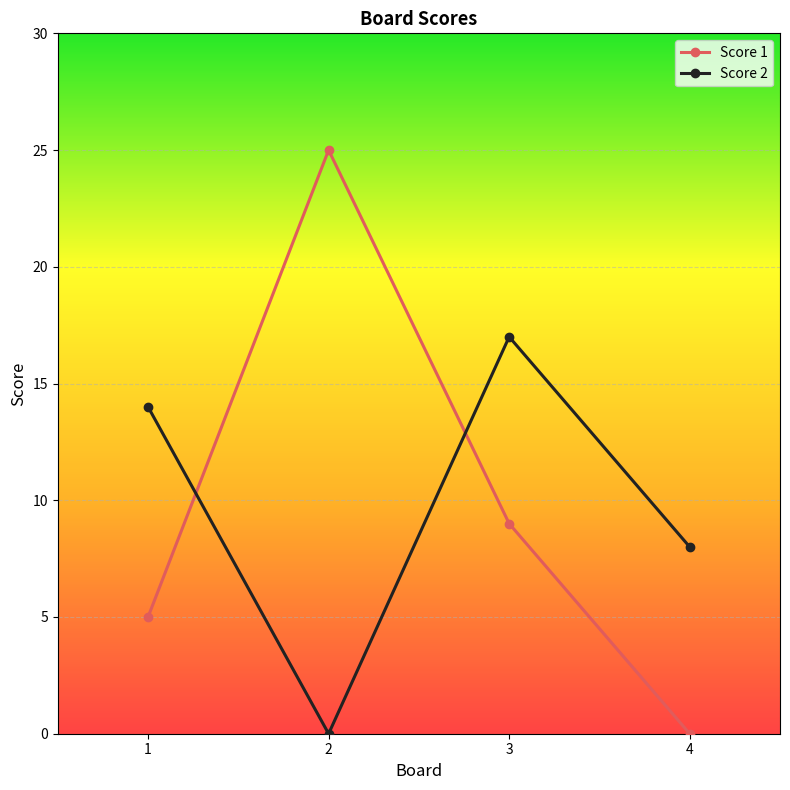

The value of Score 2 at 2 is 6. True or false?

False